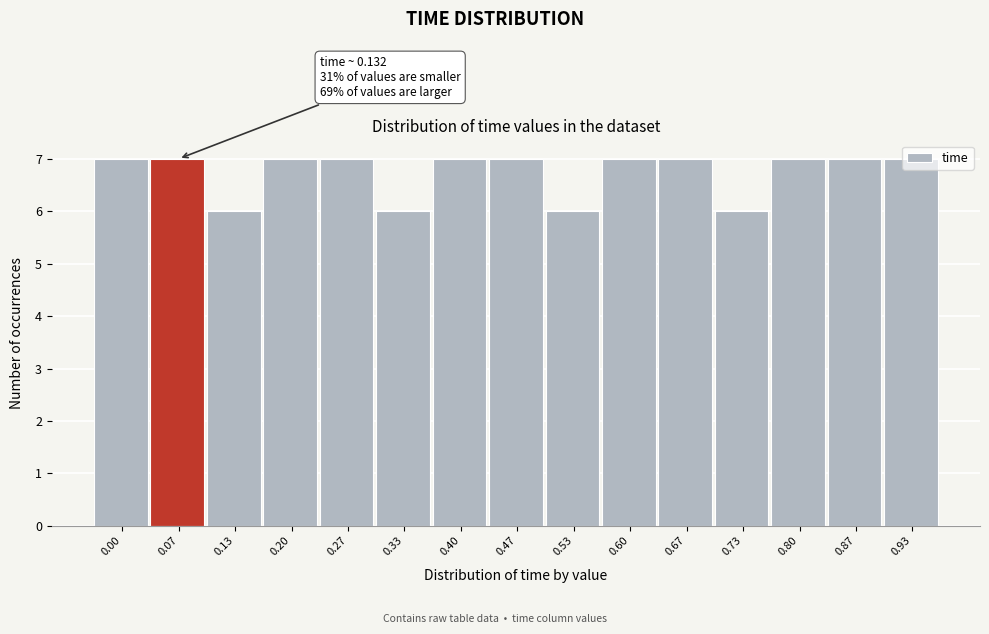

True or false: the data shows 2 at 0.33.

False